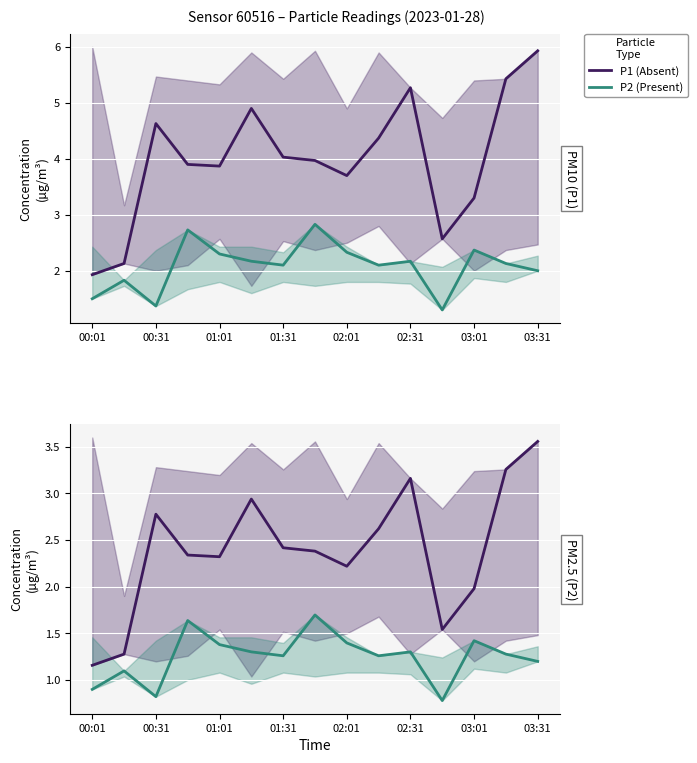

Rank the series by their maximum value, from highest to lowest.

P1 (Absent), P2 (Present)